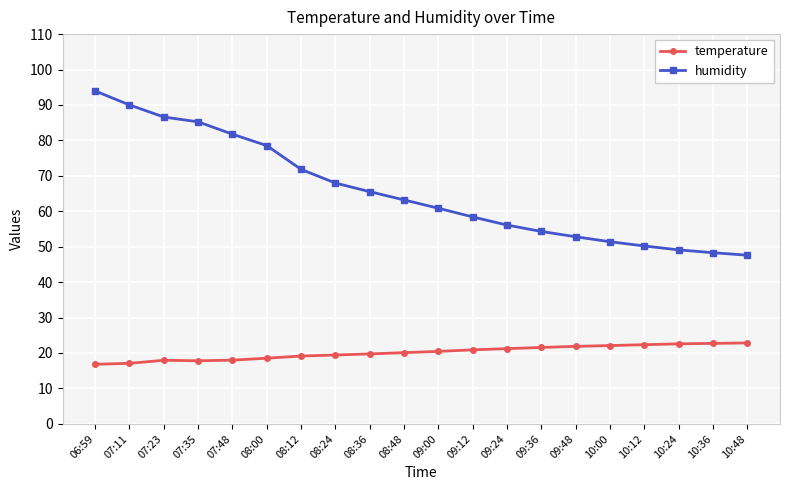

Which series has the largest range (max minus min)?

humidity